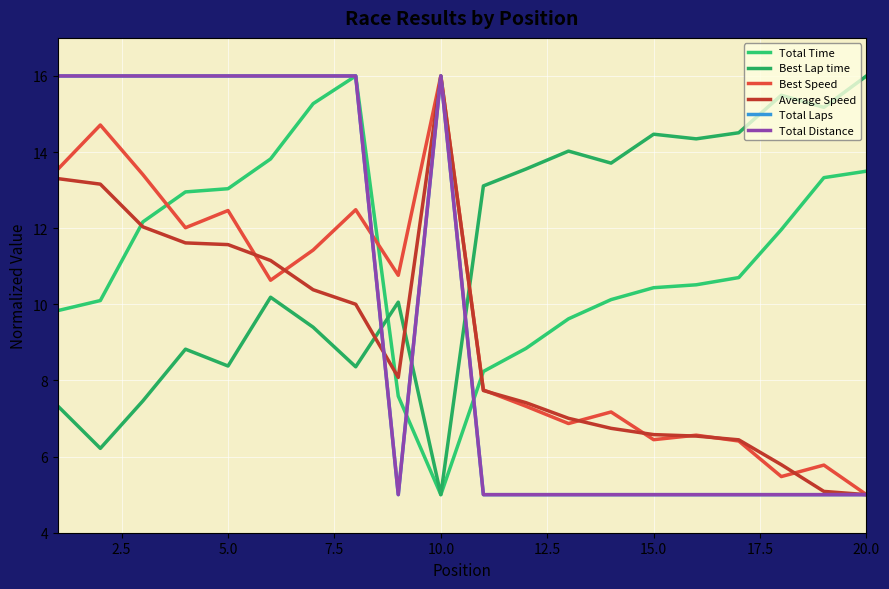

Does the chart have visible grid lines?

Yes